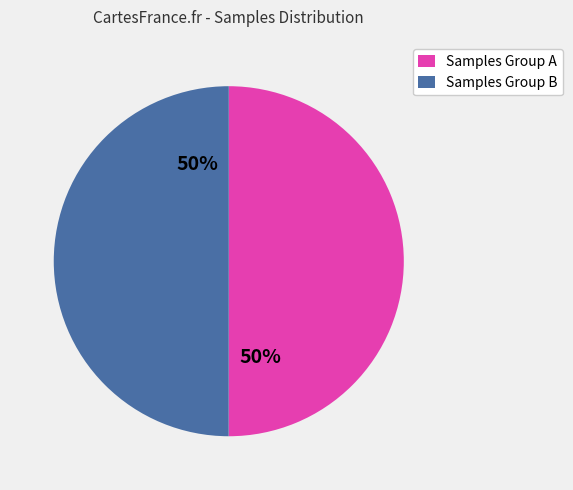

Approximately how many times larger is the value at Samples Group B compared to Samples Group A?

1.0